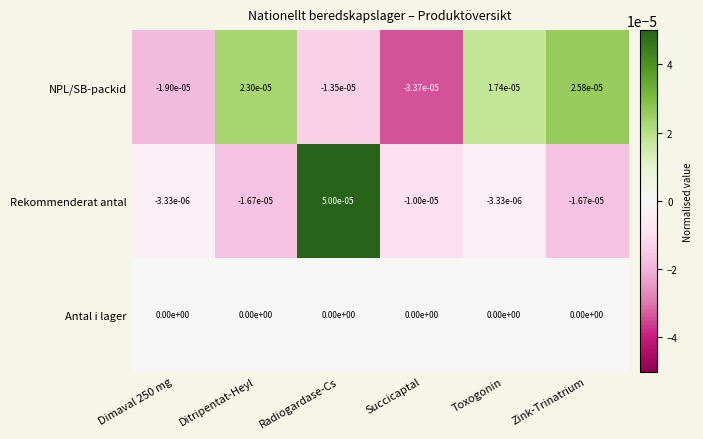

Between Radiogardase-Cs and Toxogonin, which series saw the biggest shift?

Rekommenderat antal